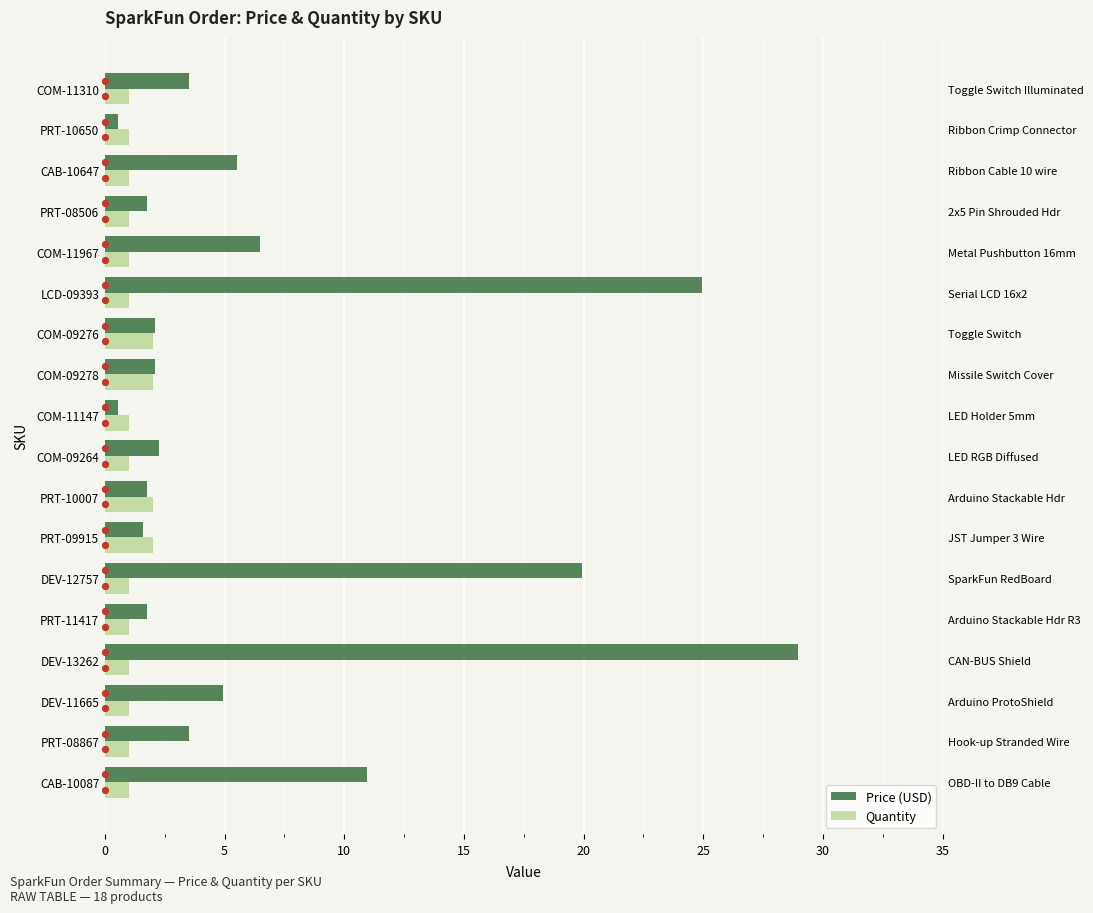

Which series has the largest total across all categories?

Price (USD)